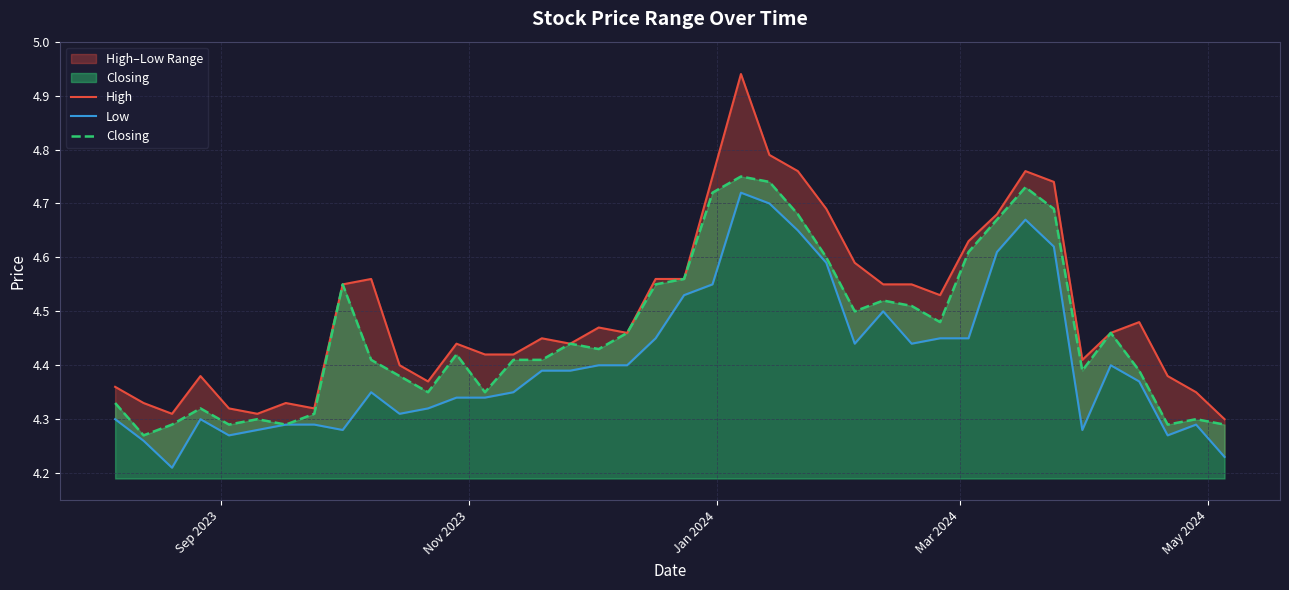

True or false: High and Closing cross at least once.

False